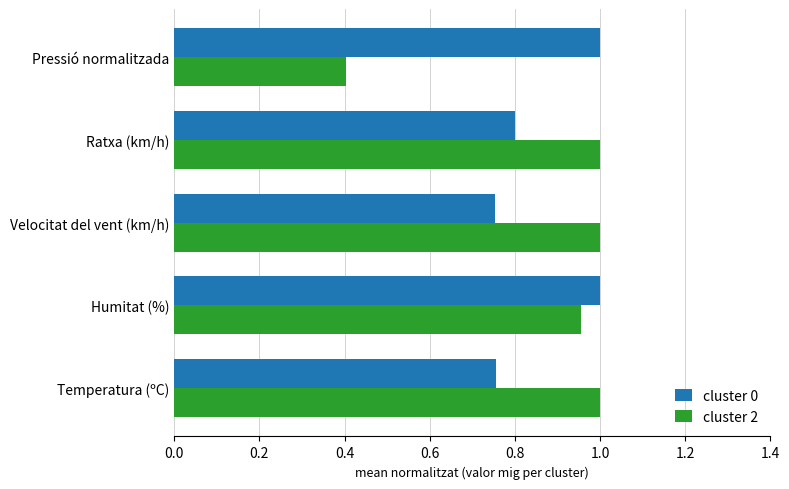

What are all the series names shown in the legend?

cluster 0, cluster 2